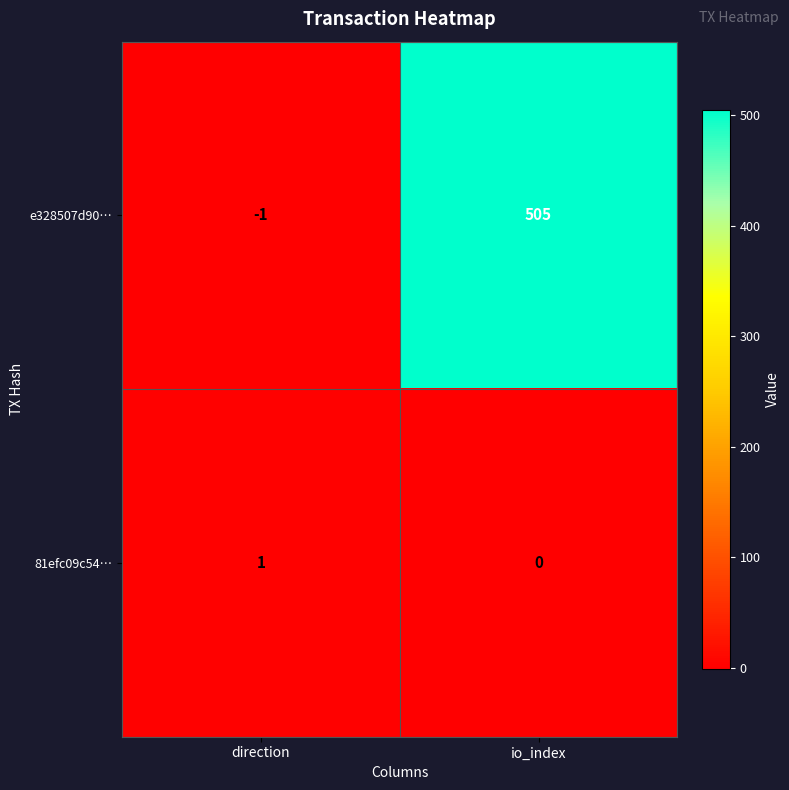

Which category has the highest value in the 81efc09c54… series?

direction